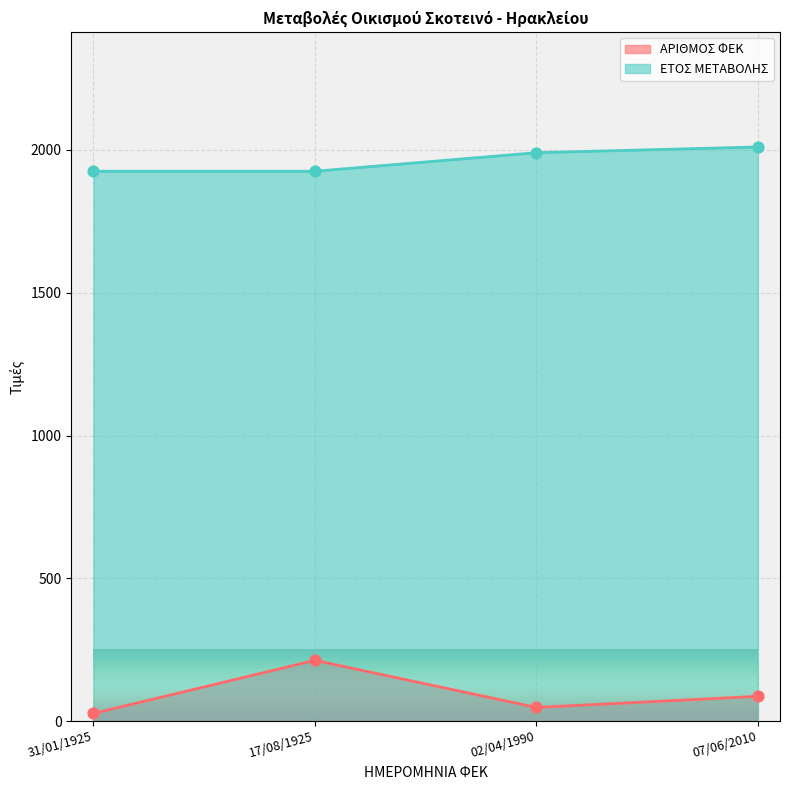

What are all the series names shown in the legend?

ΑΡΙΘΜΟΣ ΦΕΚ, ΕΤΟΣ ΜΕΤΑΒΟΛΗΣ